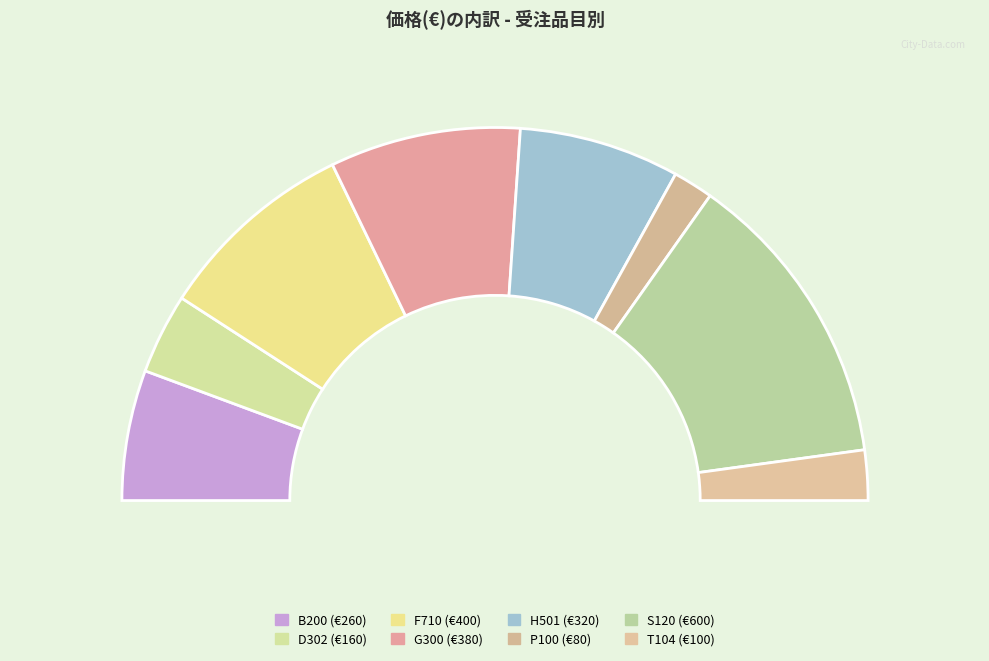

To the nearest percent, what percentage of the pie is D302?

7%